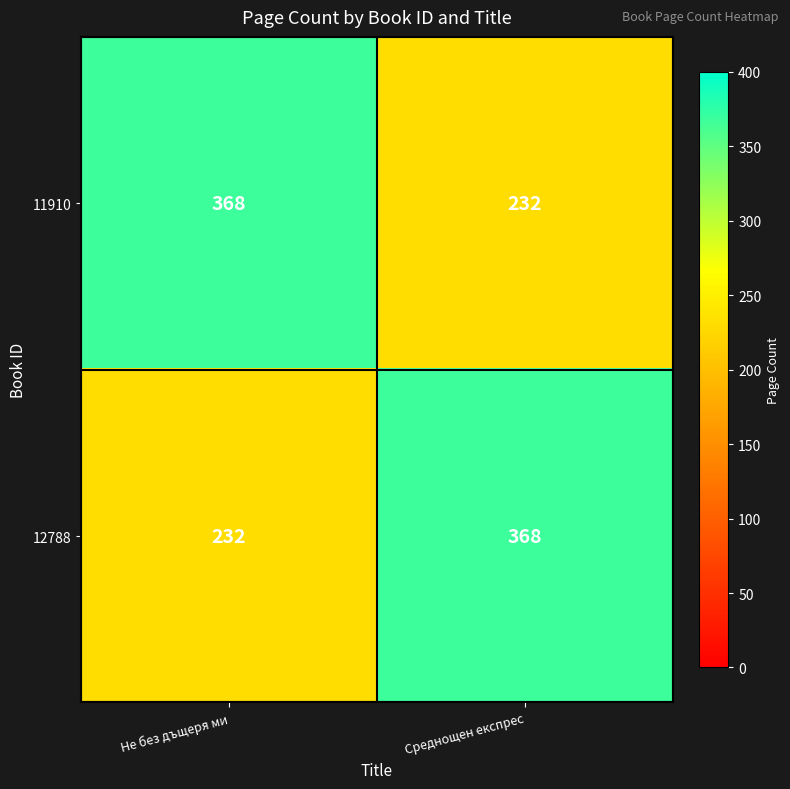

Rank the categories by 11910 value from highest to lowest.

Не без дъщеря ми, Среднощен експрес